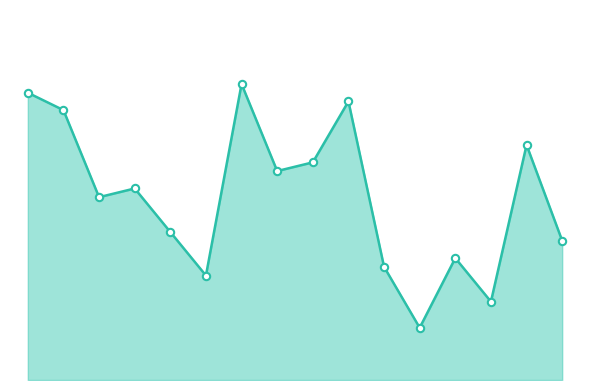

Is this an area chart (filled region under the line)?

Yes